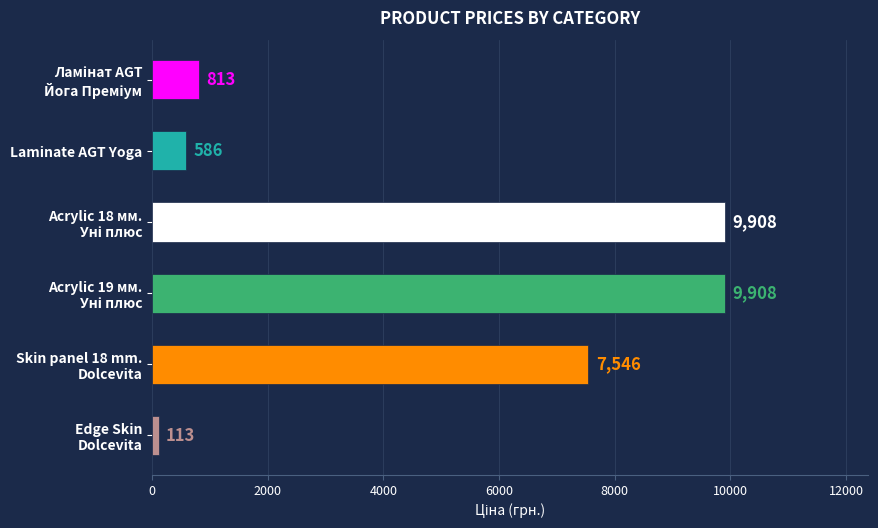

What position from the bottom is Laminate AGT Yoga?

5